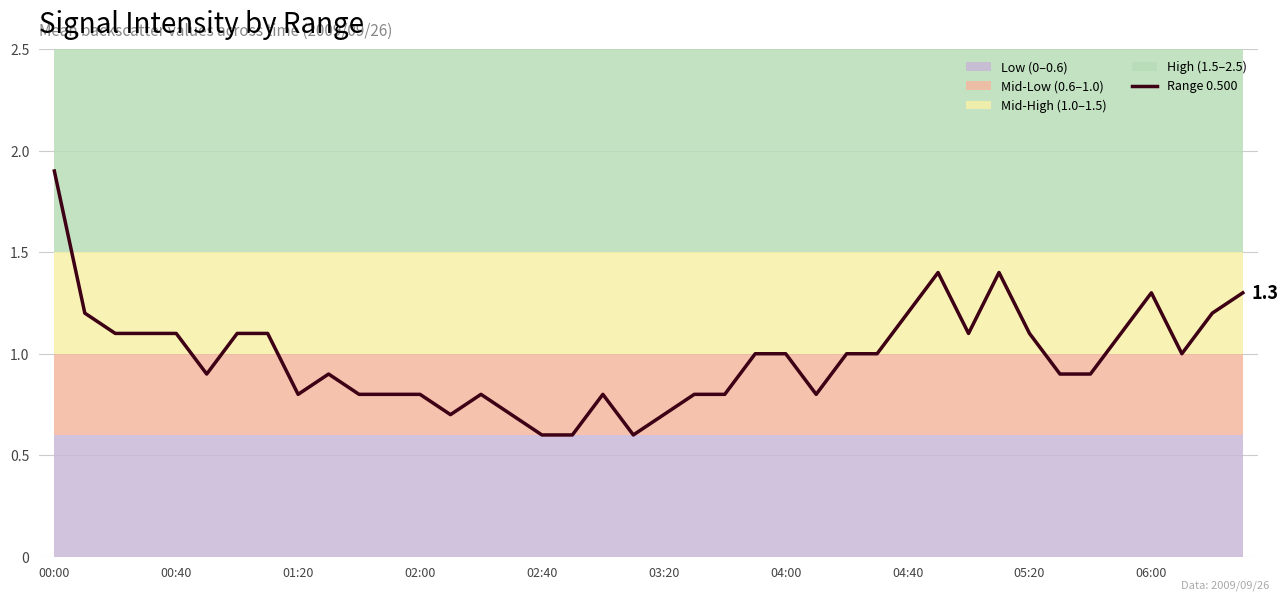

Reading left to right, what are all the values shown in this chart?

1.9	1.2	1.1	1.1	1.1	0.9	1.1	1.1	0.8	0.9	0.8	0.8	0.8	0.7	0.8	0.7	0.6	0.6	0.8	0.6	0.7	0.8	0.8	1.0	1.0	0.8	1.0	1.0	1.2	1.4	1.1	1.4	1.1	0.9	0.9	1.1	1.3	1.0	1.2	1.3